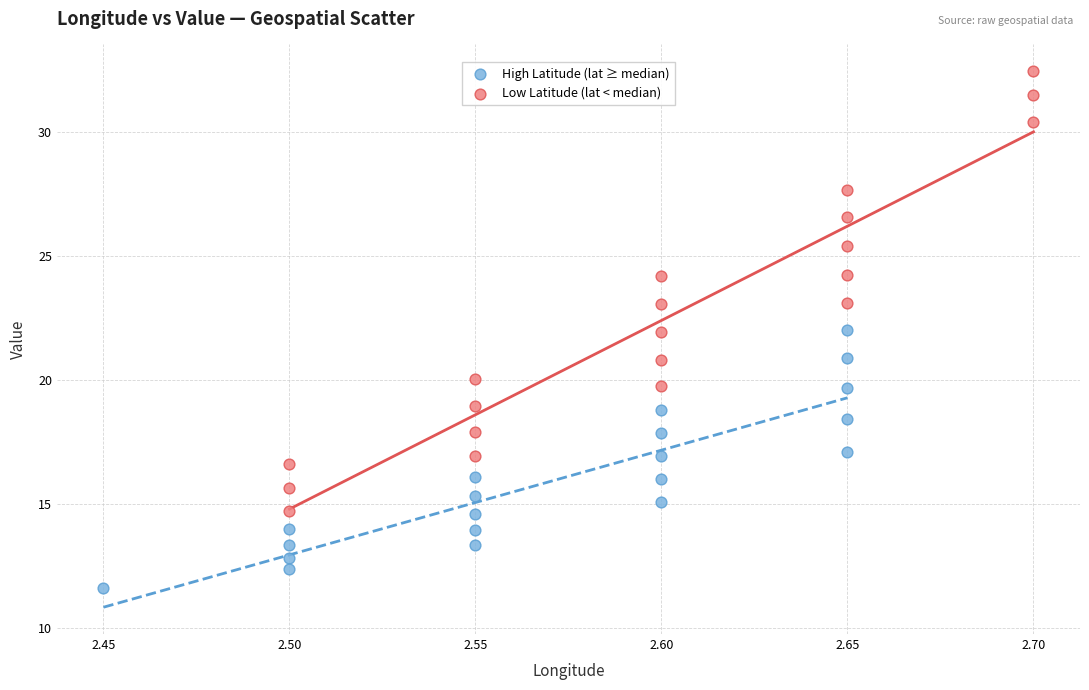

Which series has the widest spread of Y values?

Low Latitude (lat < median)